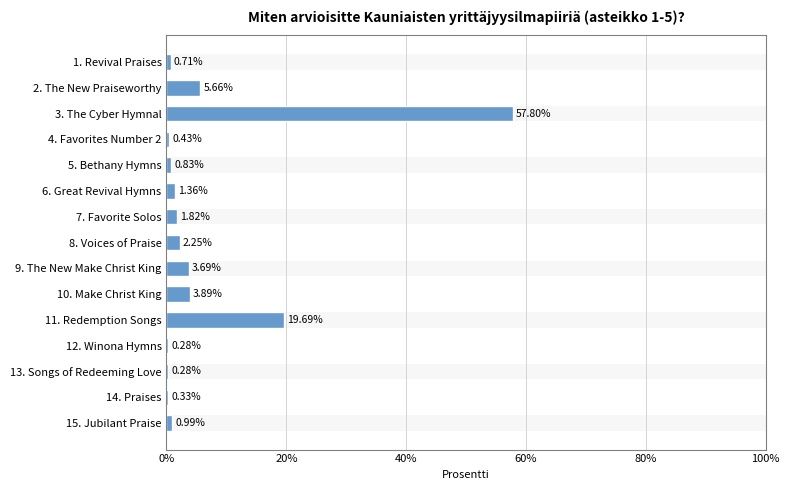

Where is the data nearest to the value 29?

11. Redemption Songs